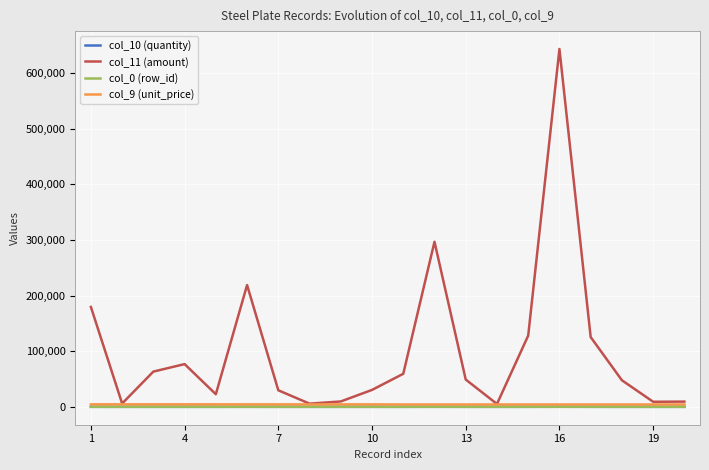

Which series has the widest spread of values?

col_11 (amount)